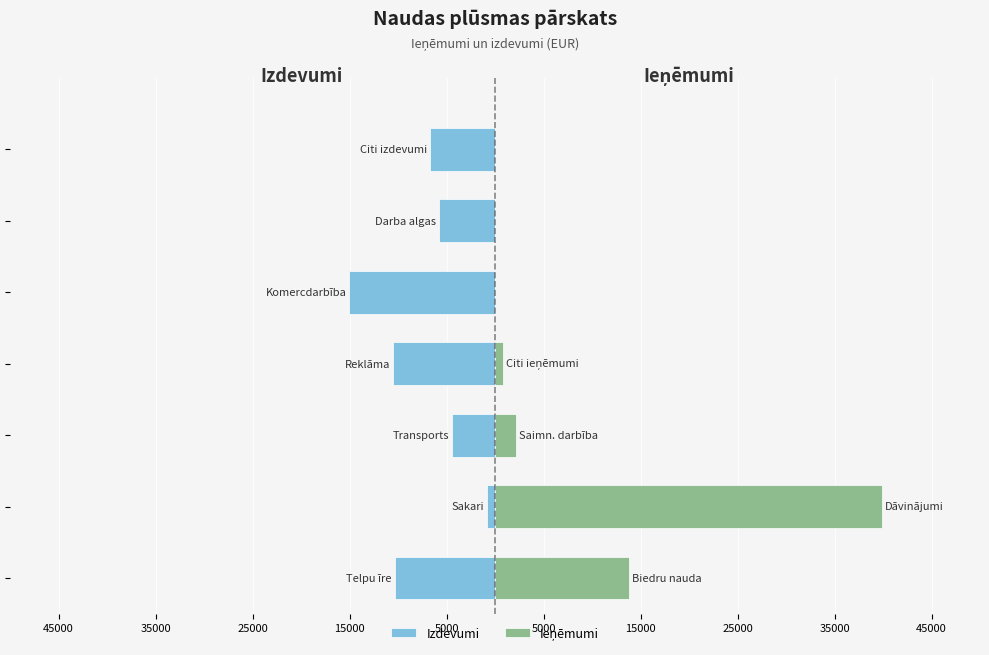

What is the average value of the Izdevumi series?

-7644